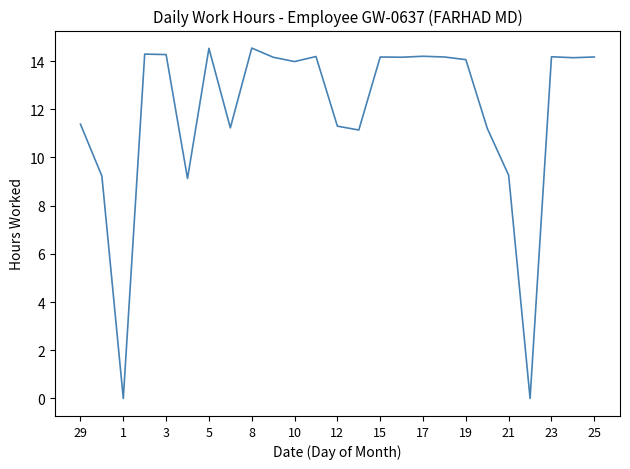

How many categories are shown in the chart?

25